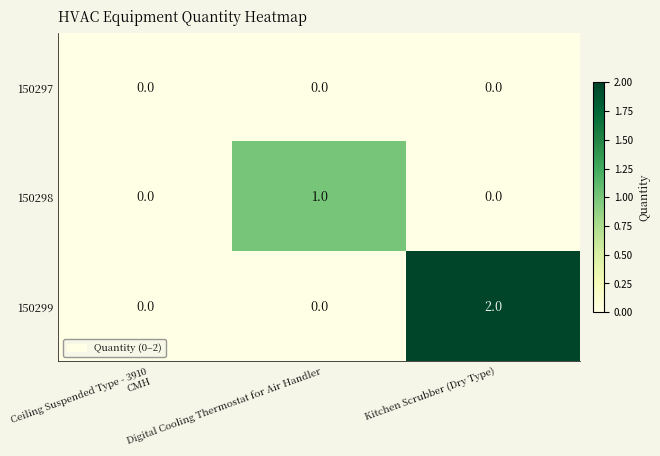

True or false: 150298 has a value of 0 at Digital Cooling Thermostat for Air Handler.

False